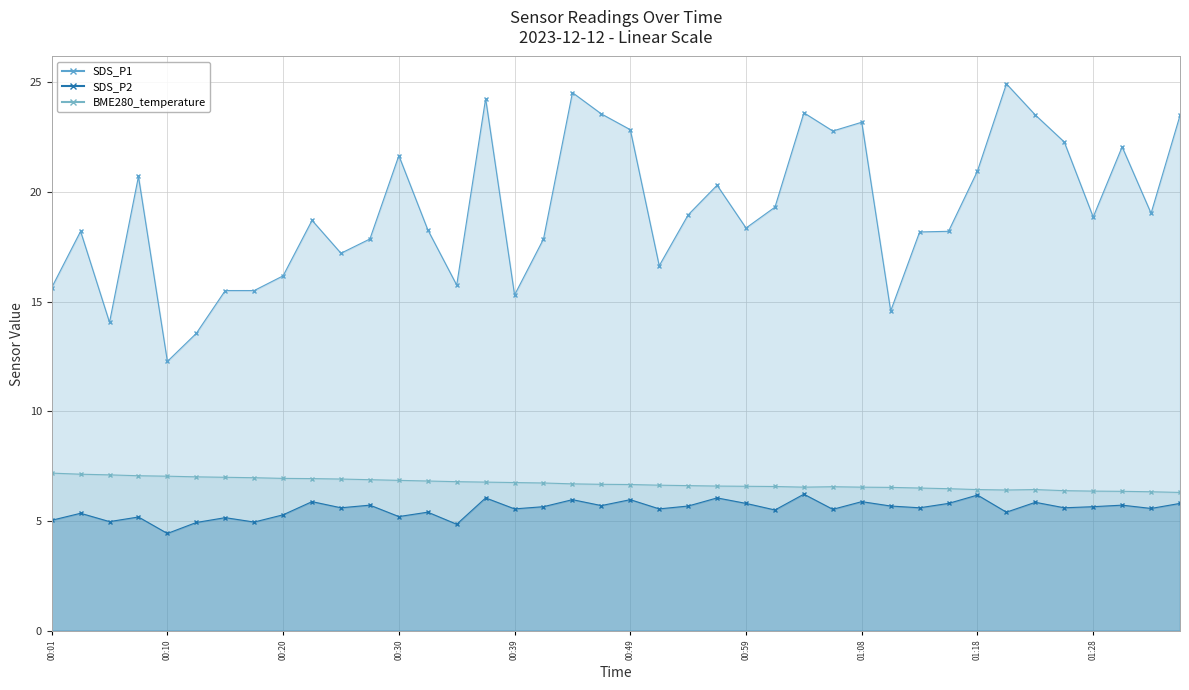

Between 00:37 and 00:18, which is larger?

00:37